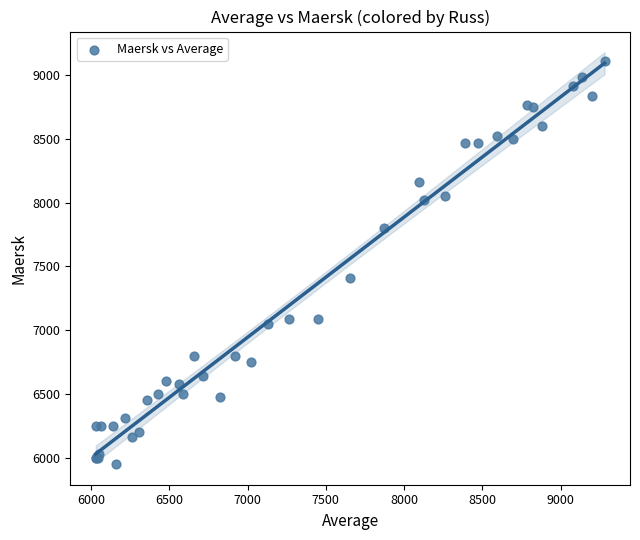

What Y value in the scatter plot is closest to 7531?

7409